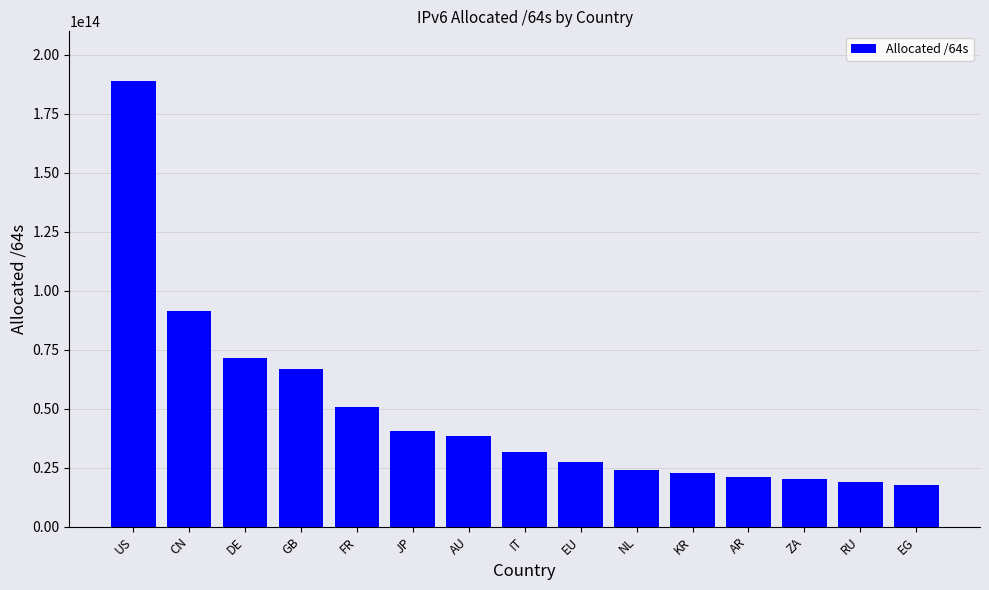

How many bars are there in total?

15